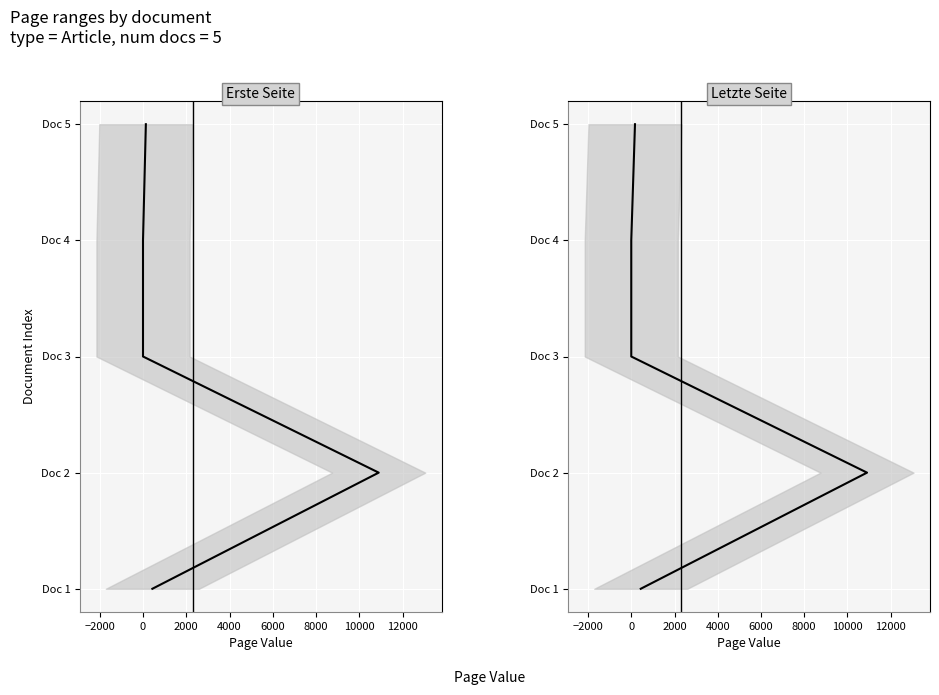

Rank the series at 0 from lowest to highest value.

Erste Seite, Letzte Seite